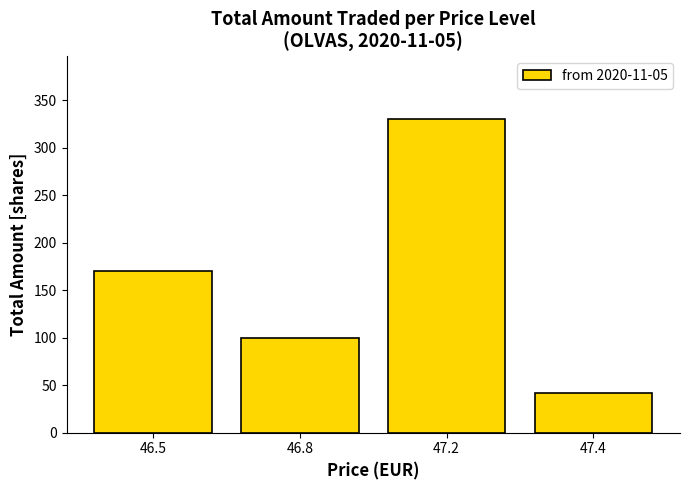

Approximately how many times larger is the value at 47.4 compared to 46.8?

0.4